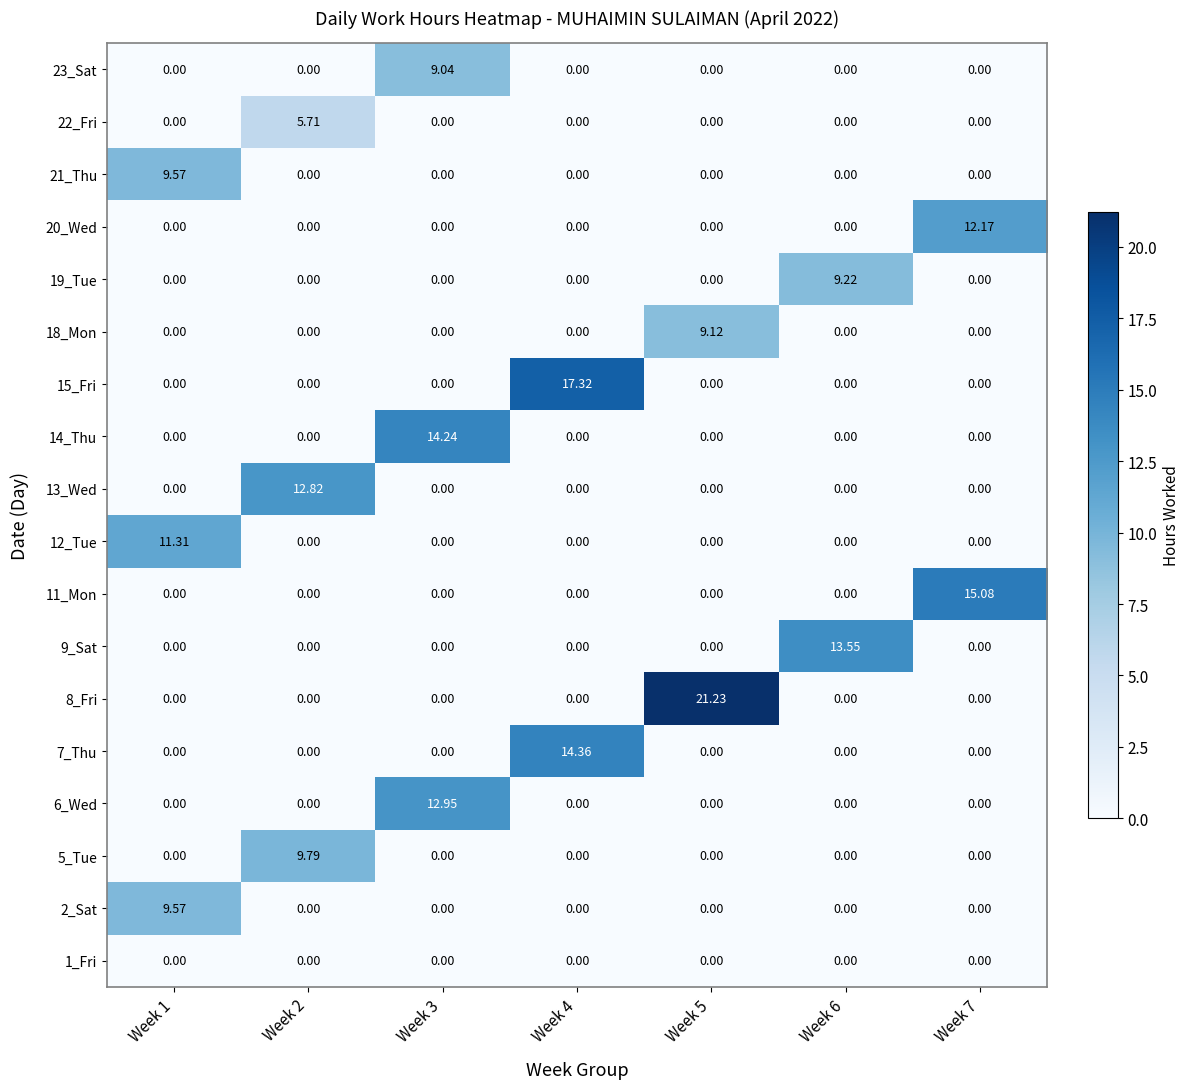

What is the total value across all series at Week 5?

30.4